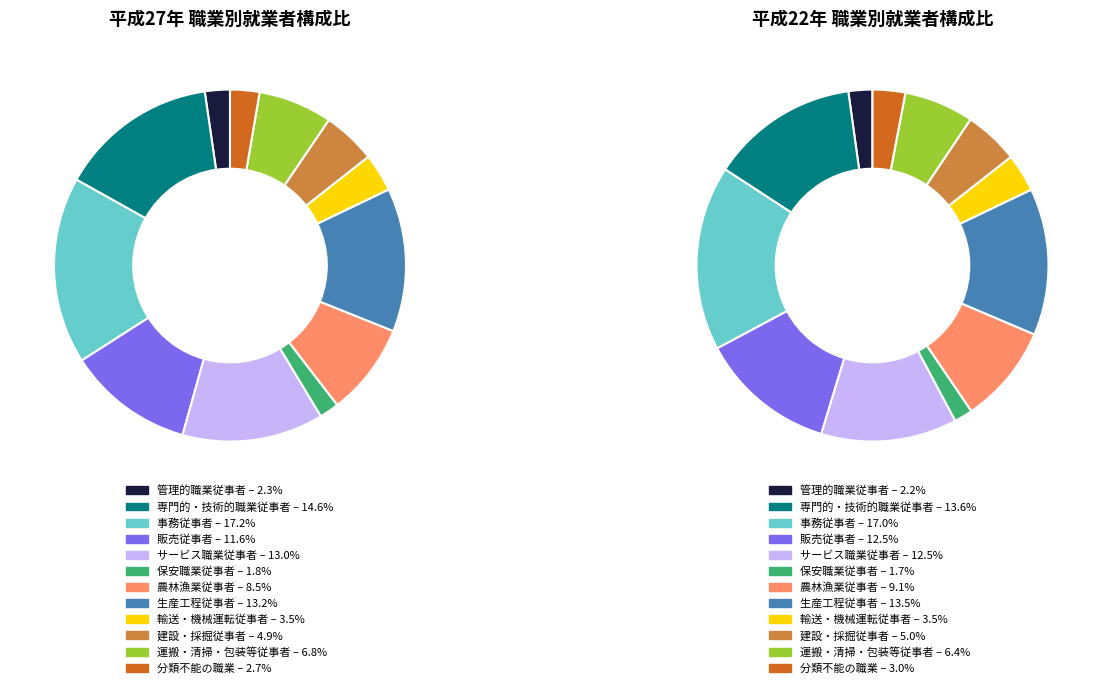

Count the number of slices in the pie.

12